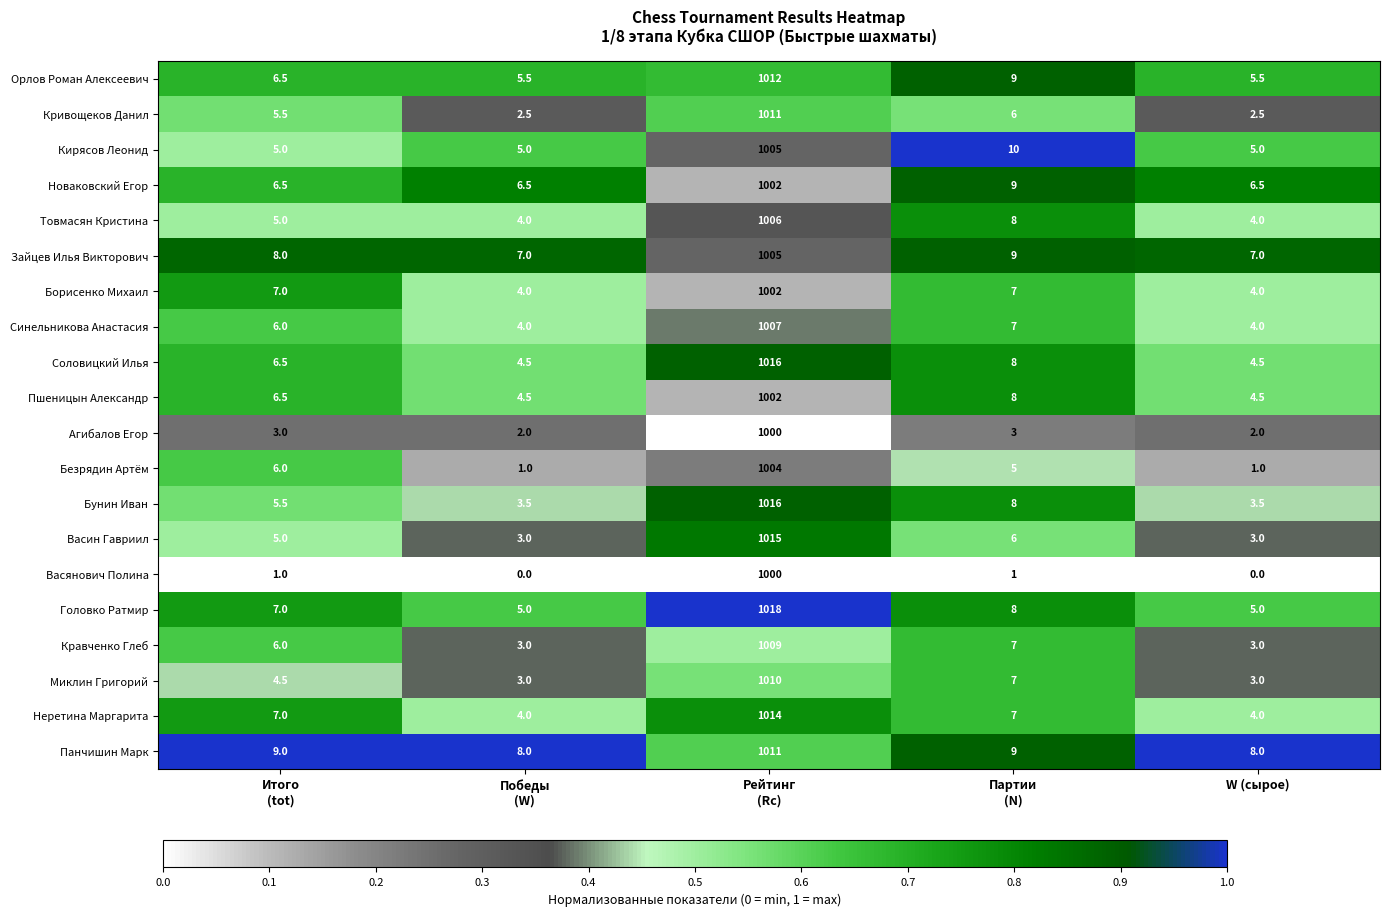

Is it true that Васянович Полина equals 494.2 at W (сырое)?

False